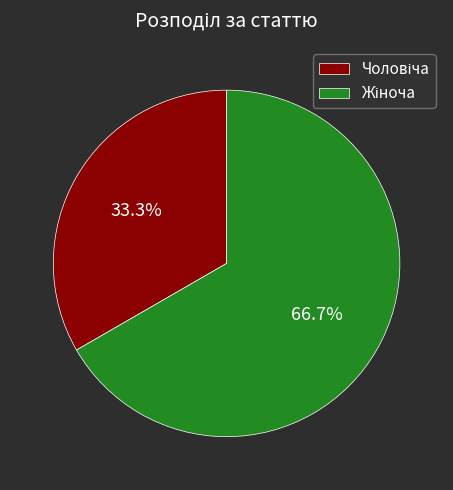

Is there any slice that represents more than half of the pie?

Yes